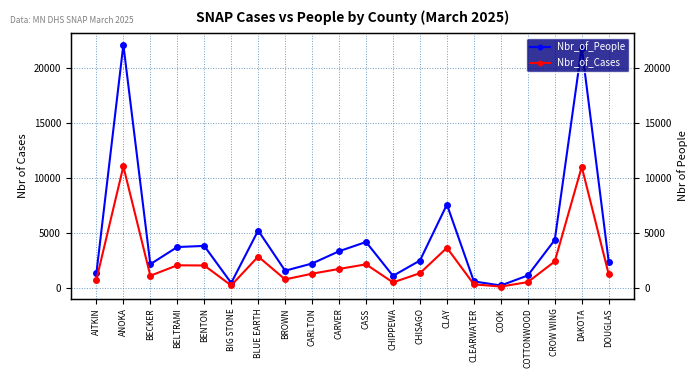

Which category has the lowest value across all series?

COOK